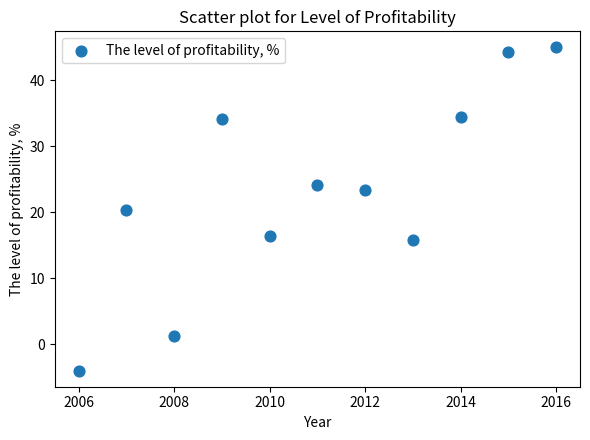

What is the range of X values (max minus min)?

10.0